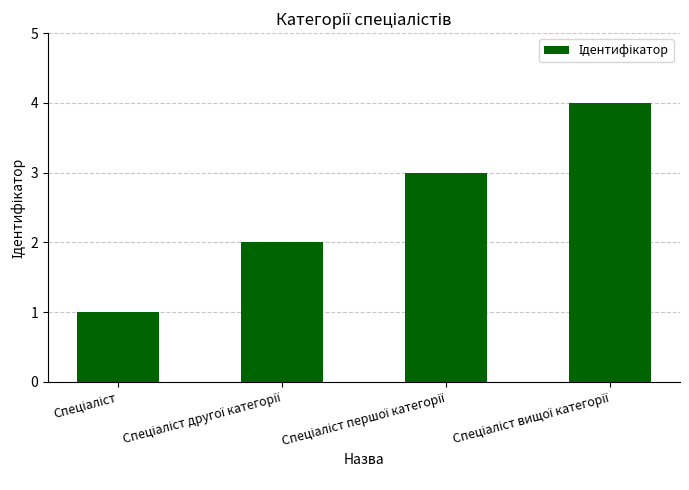

What is the maximum value shown in the chart?

4